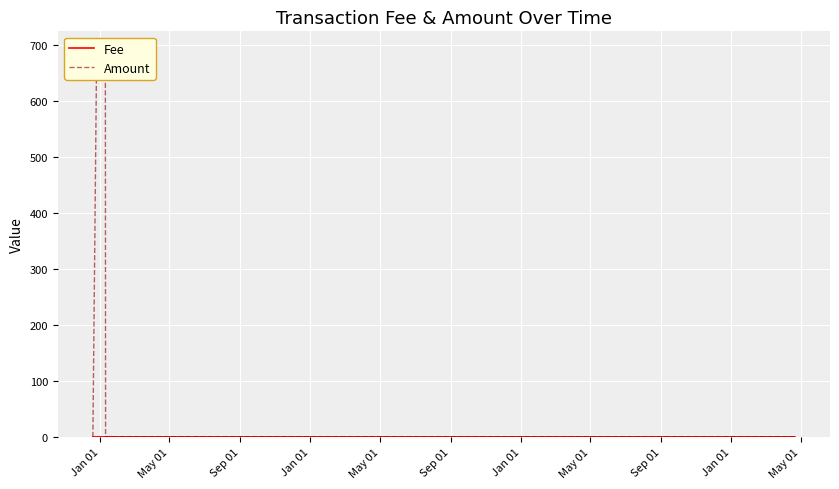

Does the chart display data point markers on the line(s)?

No